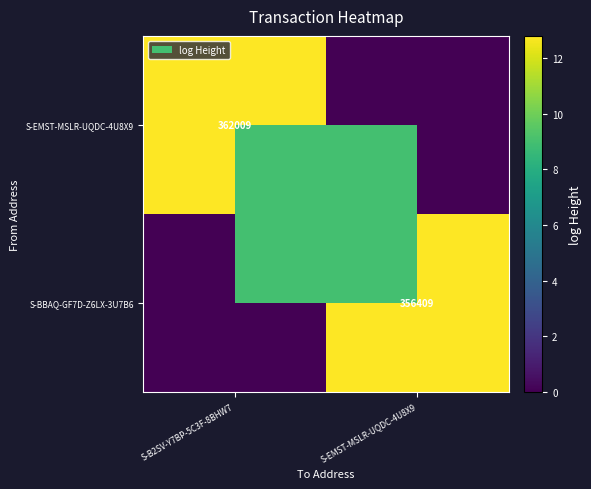

At which category is the sum across all series the highest?

S-B2SV-Y7BP-5C3F-8BHW7